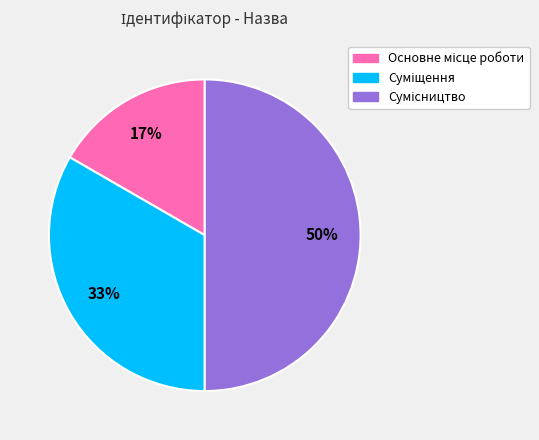

To the nearest percent, what is the difference between the largest and smallest slice percentages?

33%